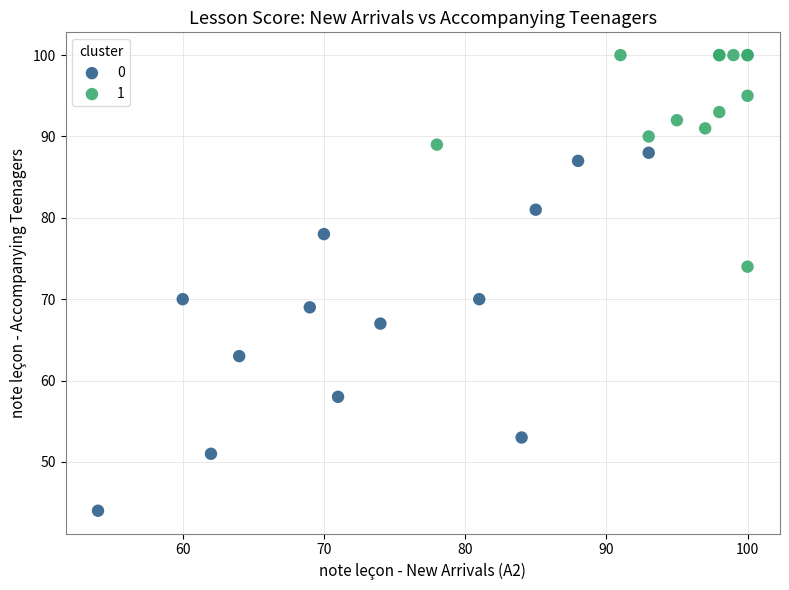

What are all the series names shown in the legend?

0, 1